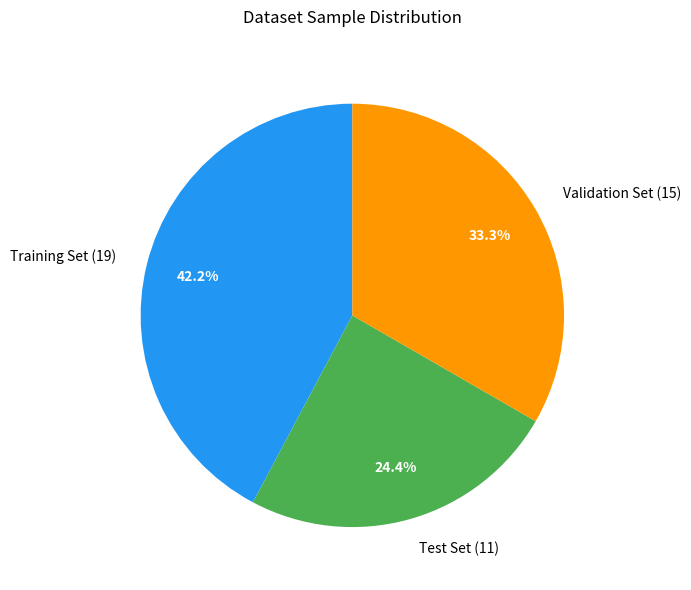

Approximately how many times larger is the value at Validation Set (15) compared to Training Set (19)?

0.8